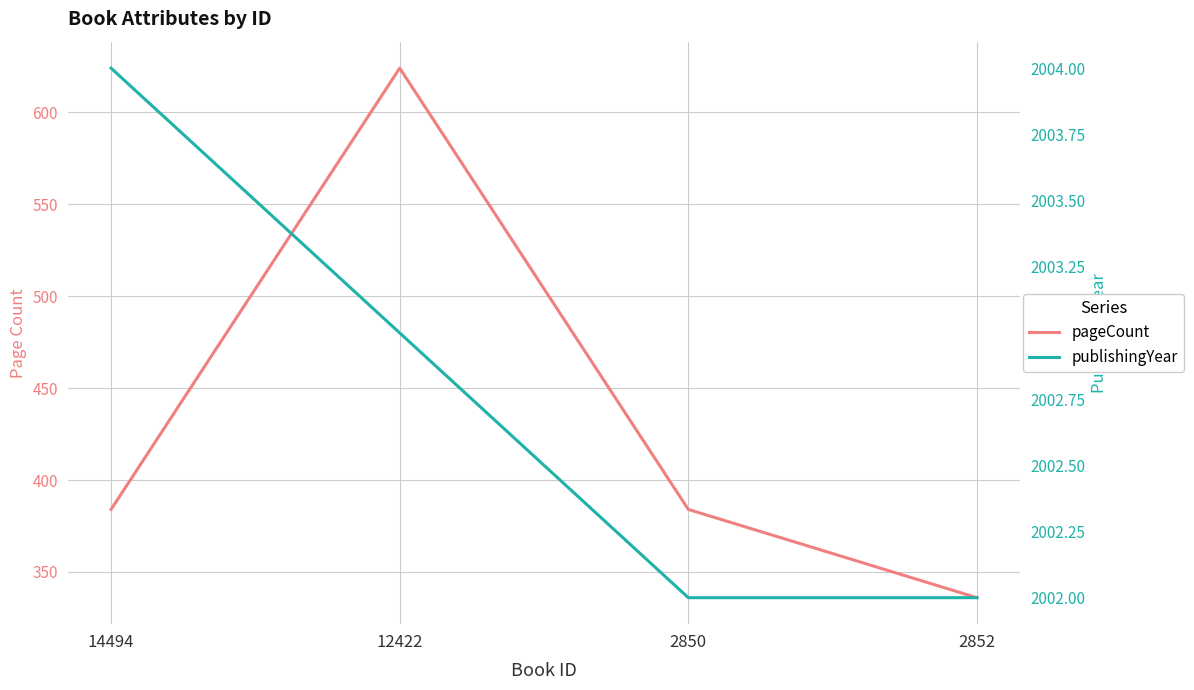

How many values in the pageCount series are below 384?

1